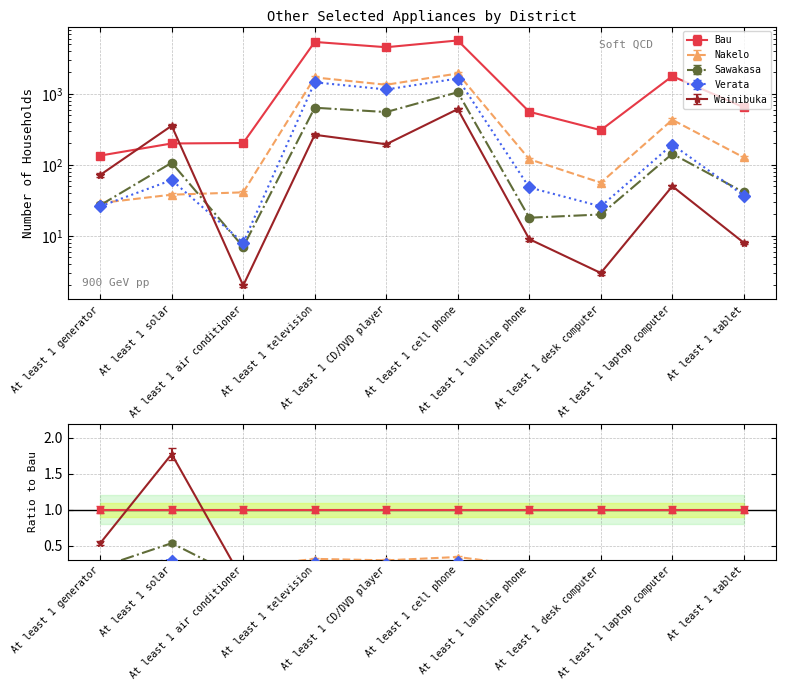

At which label does Verata reach its minimum?

At least 1 air conditioner